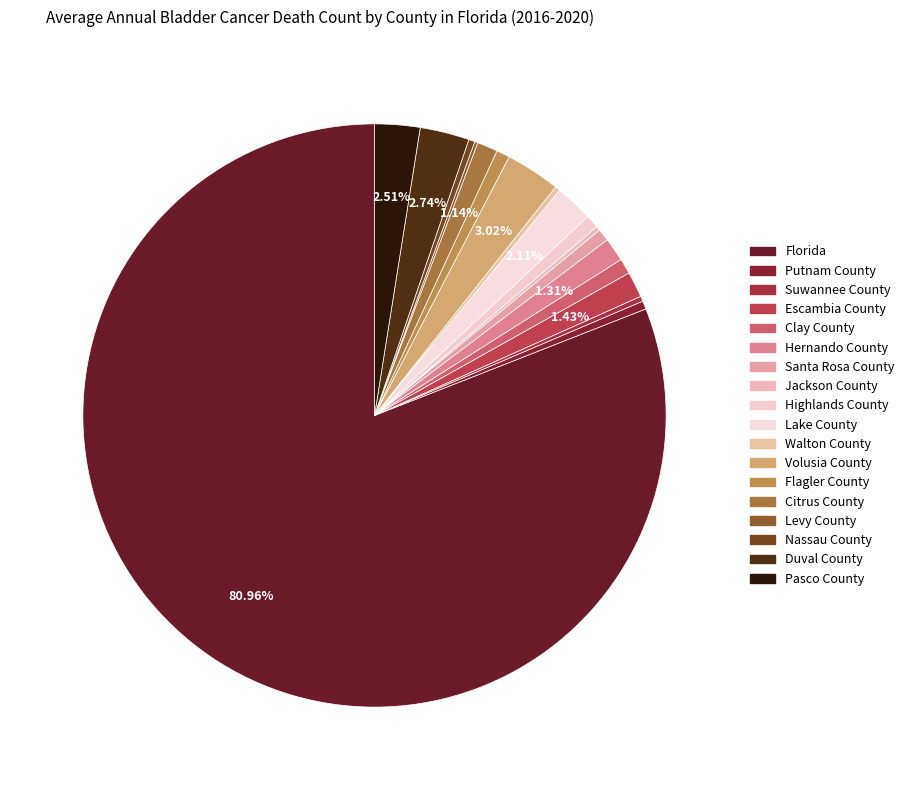

What percentage is the Pasco County slice, to the nearest percent?

3%